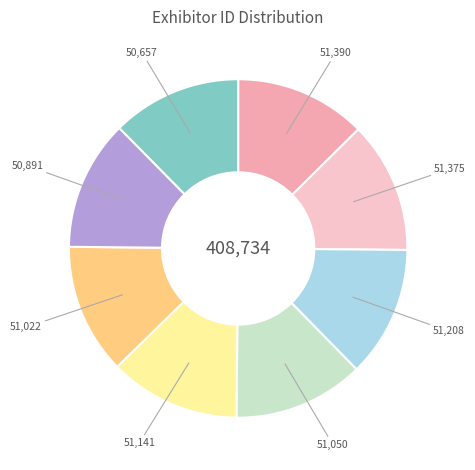

Is there a majority slice in this chart?

No